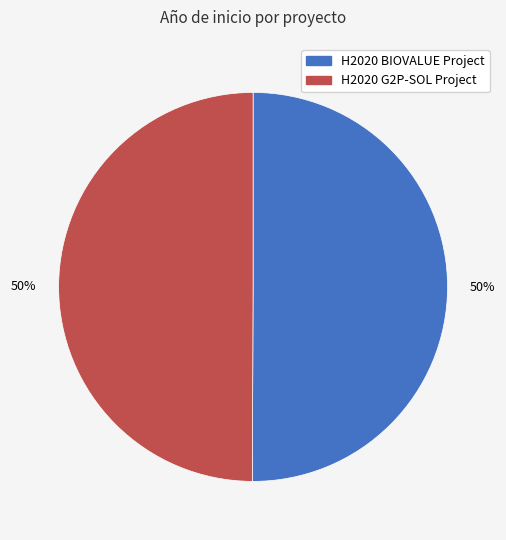

To the nearest percent, what portion does H2020 G2P-SOL Project represent?

50%